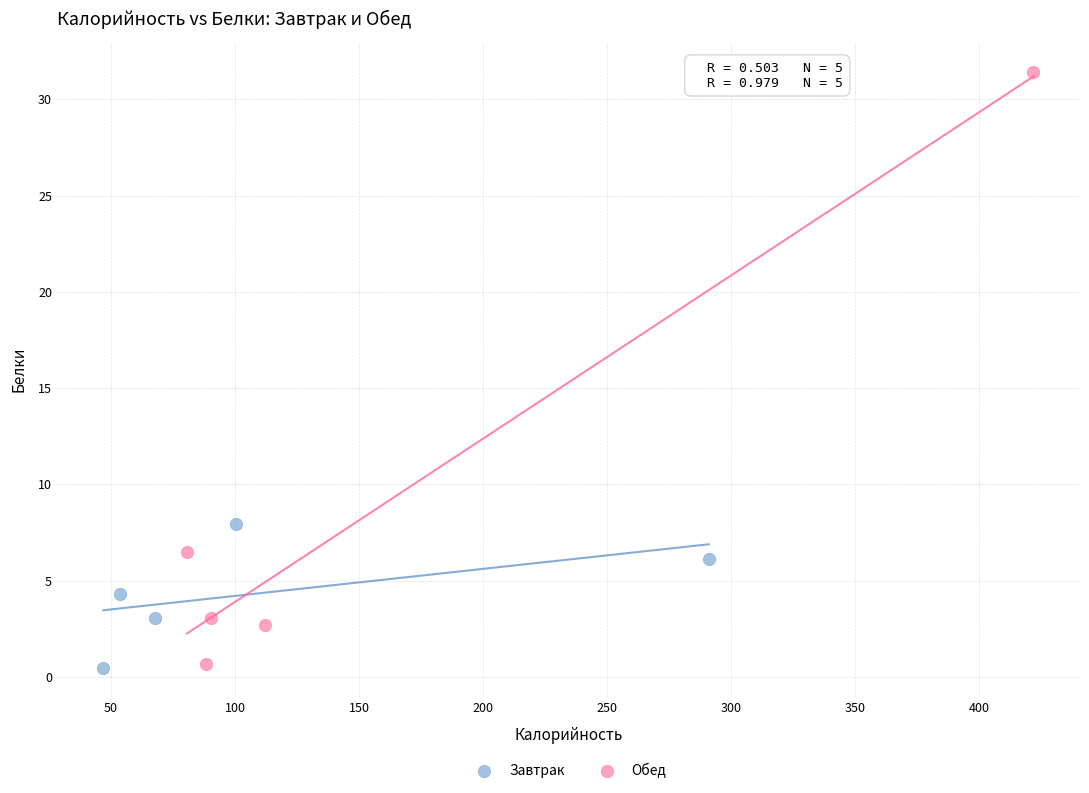

Which series reaches the maximum Y coordinate?

Обед